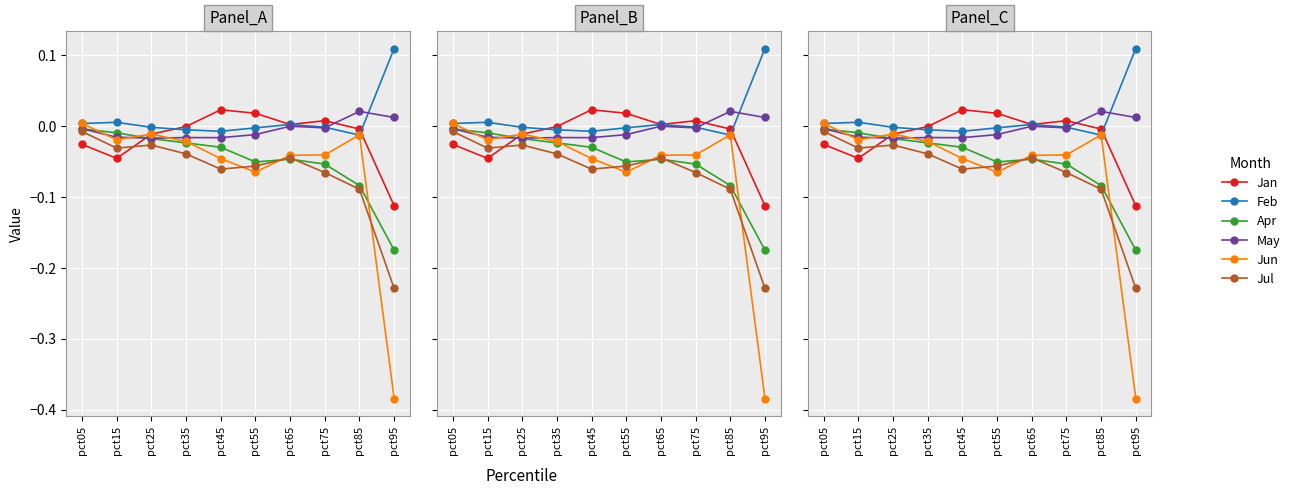

The value of Jan at pct35 is -0.0. True or false?

False